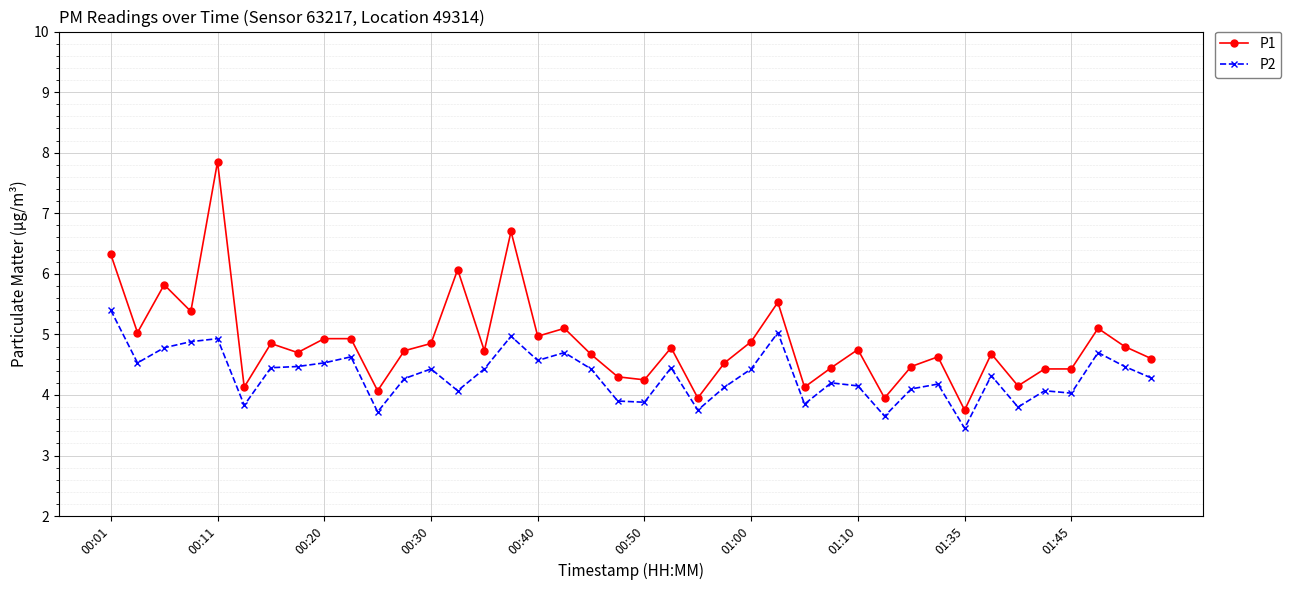

Which series has the largest range (max minus min)?

P1